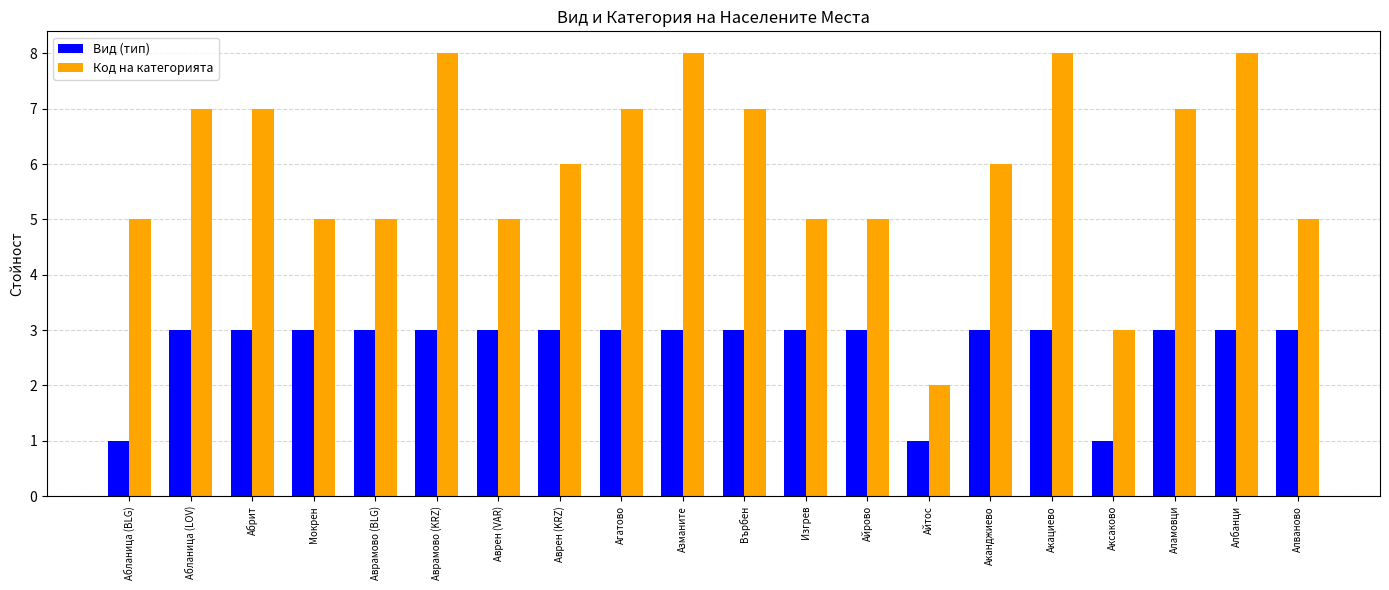

What position from the right is Алваново?

1